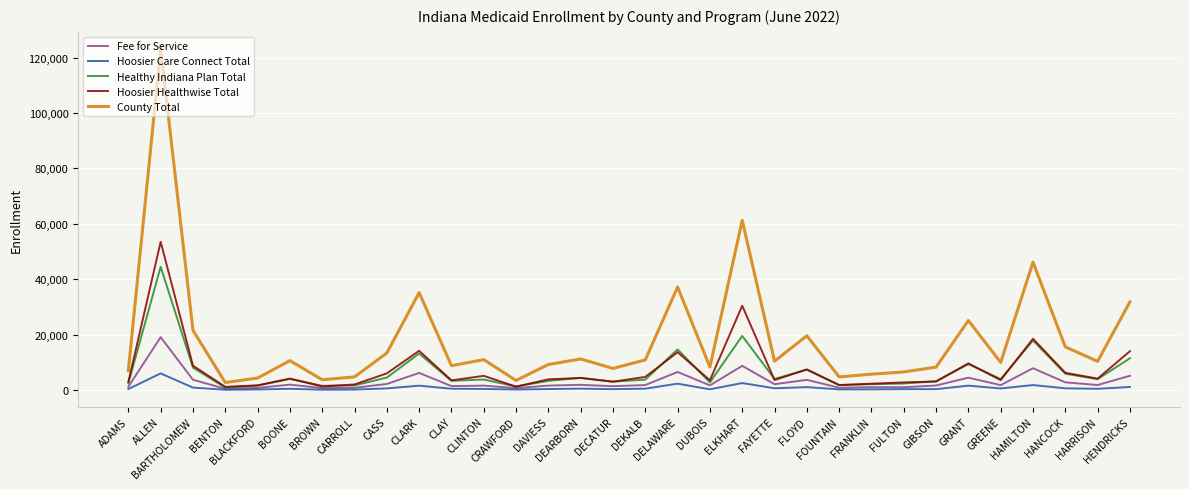

Is it true that County Total equals 13589 at DUBOIS?

False